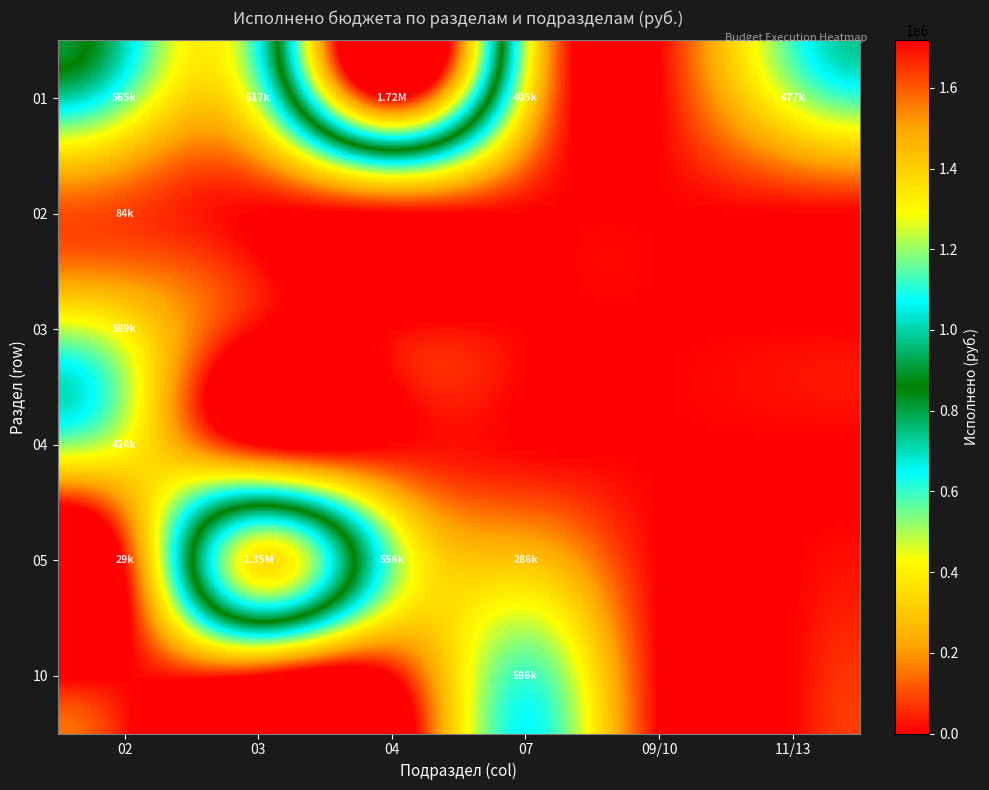

Reading left to right, extract all data points from this chart.

01: 02=564990.6	03=517333.2	04=1717639.3	07=405000.0	09/10=0.0	11/13=476589.0
02: 02=83746.8	03=0.0	04=0.0	07=0.0	09/10=0.0	11/13=0.0
03: 02=388979.9	03=0.0	04=0.0	07=0.0	09/10=0.0	11/13=0.0
04: 02=423960.0	03=0.0	04=0.0	07=0.0	09/10=0.0	11/13=0.0
05: 02=28911.2	03=1346181.0	04=556490.4	07=285676.9	09/10=0.0	11/13=0.0
10: 02=0.0	03=0.0	04=0.0	07=596400.0	09/10=0.0	11/13=0.0